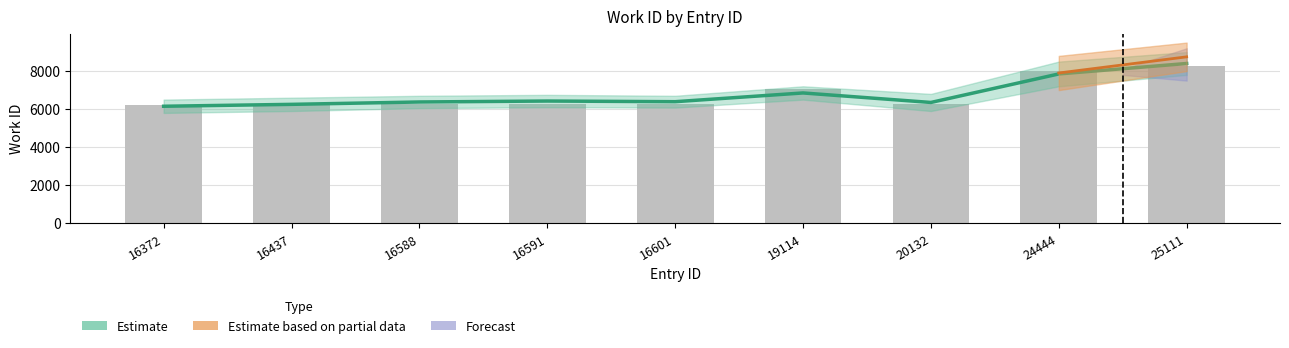

How many values are below 6270?

3